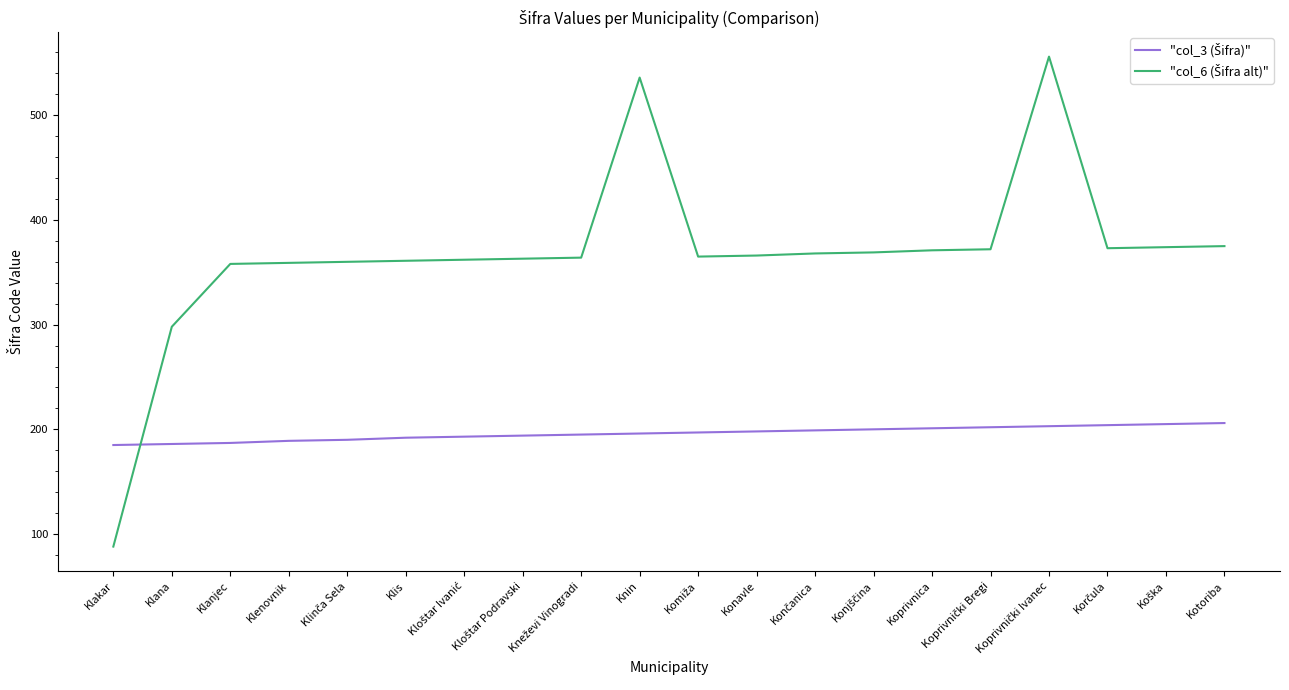

What is the spread (max minus min) of values at Klanjec?

171